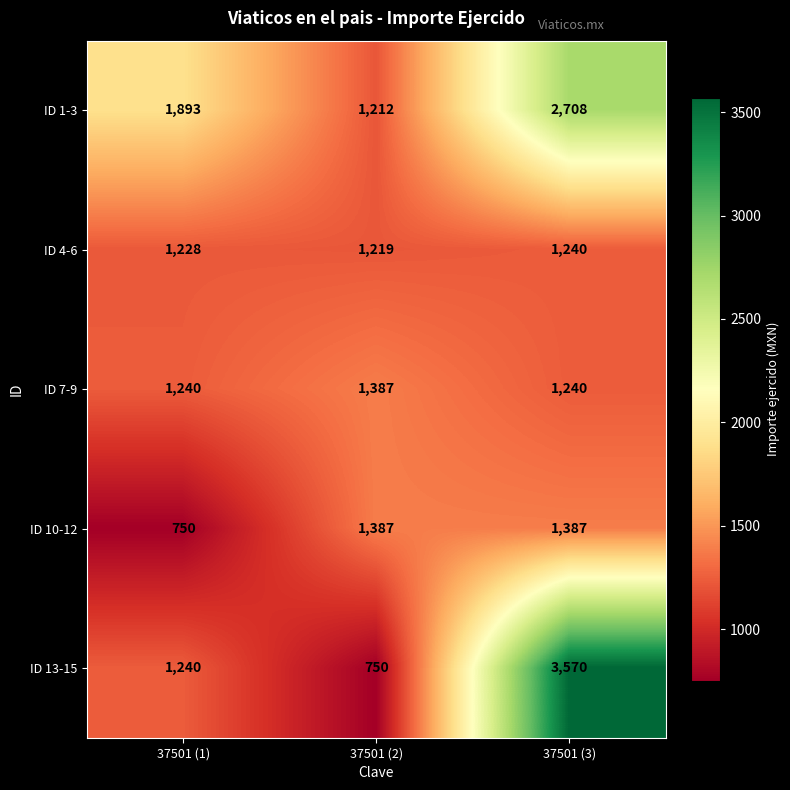

What is the maximum value shown in the chart?

3570